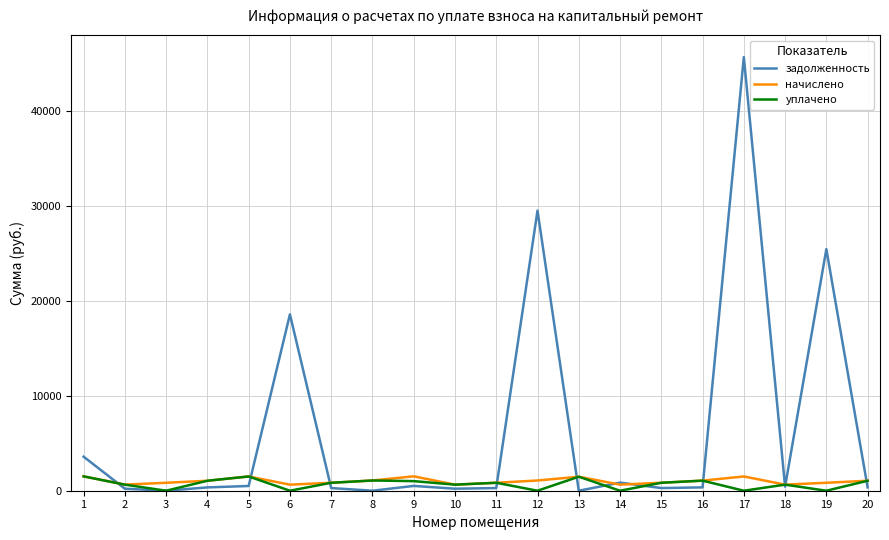

Is the value of уплачено at 1 greater than the value of задолженность at 15?

Yes